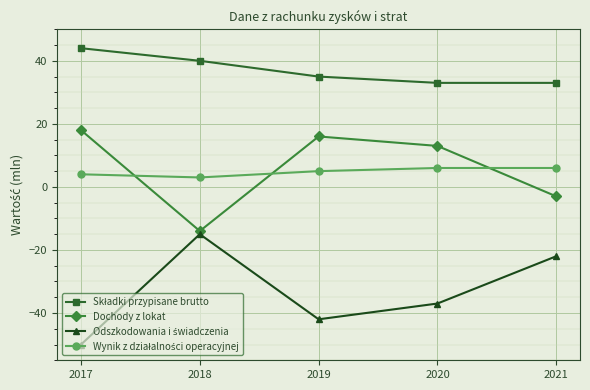

What is the difference between the highest and lowest values at 2021?

55